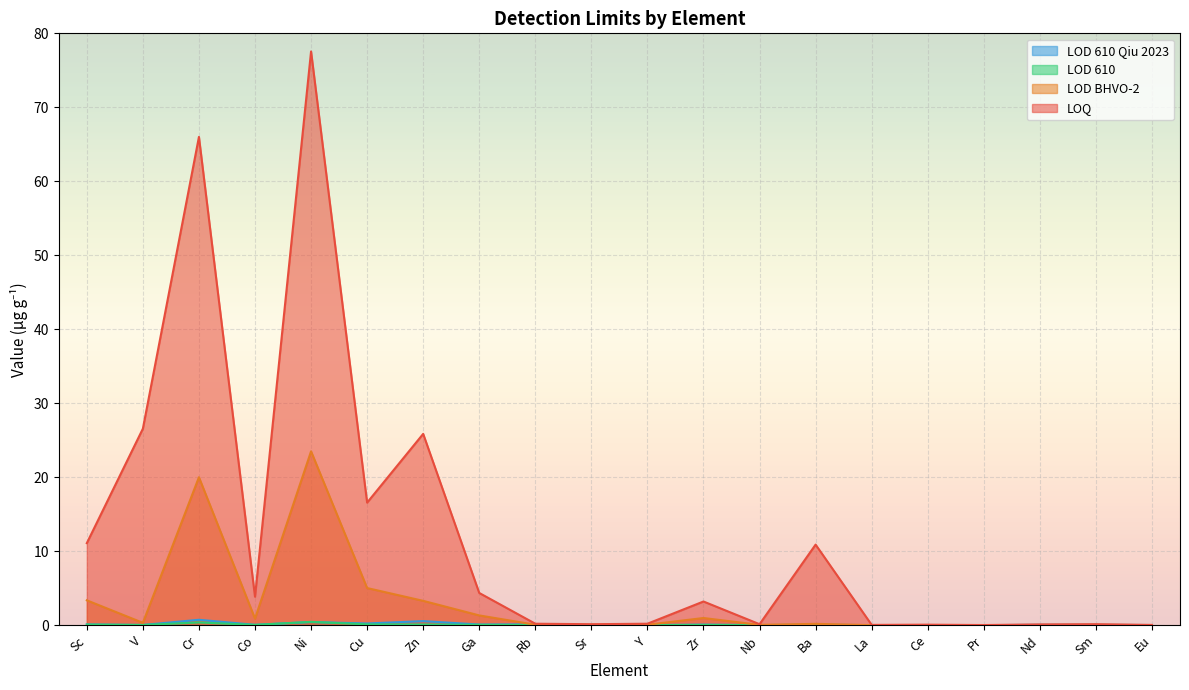

How many lines are shown in the chart?

4